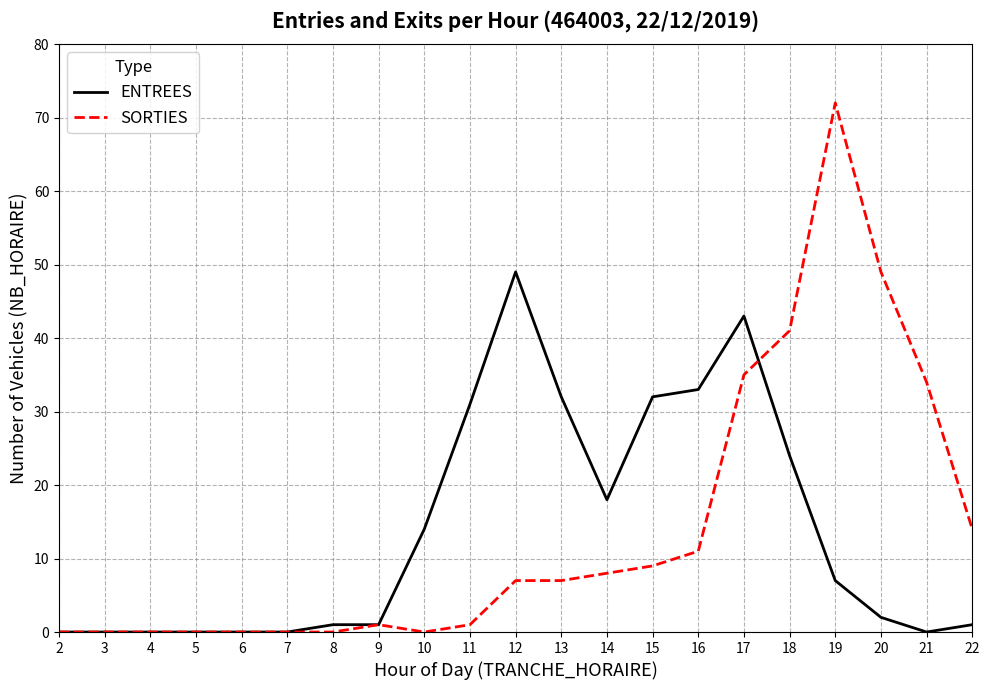

Which series has the largest range (max minus min)?

SORTIES